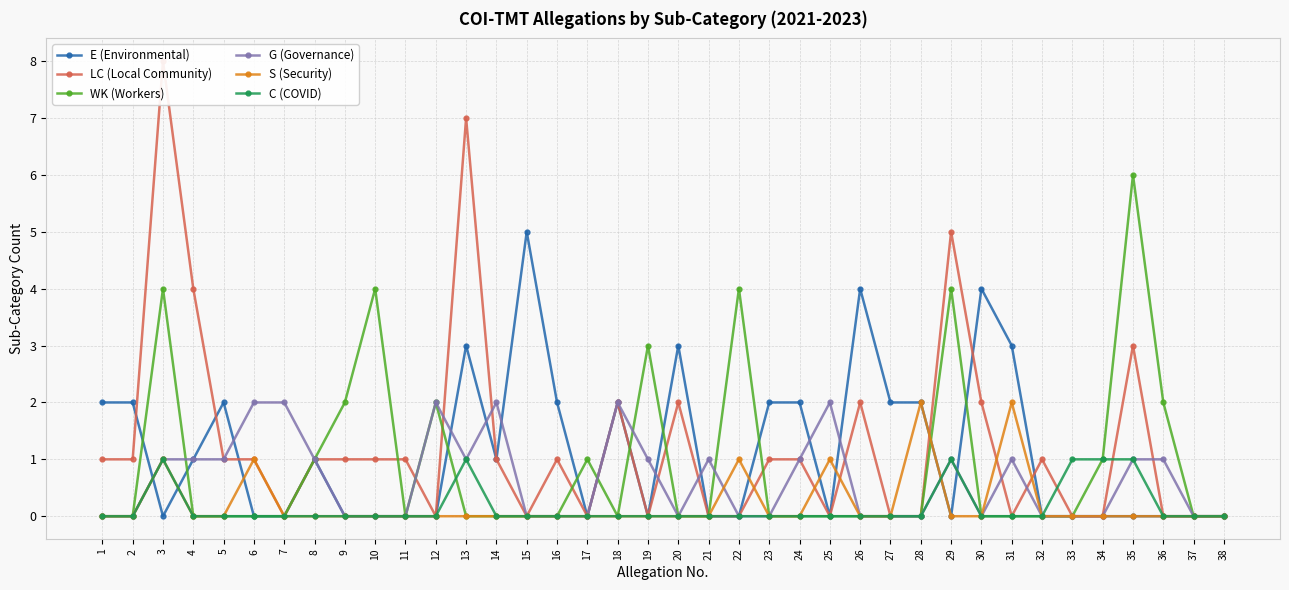

How many data points in LC (Local Community) are less than 1?

16